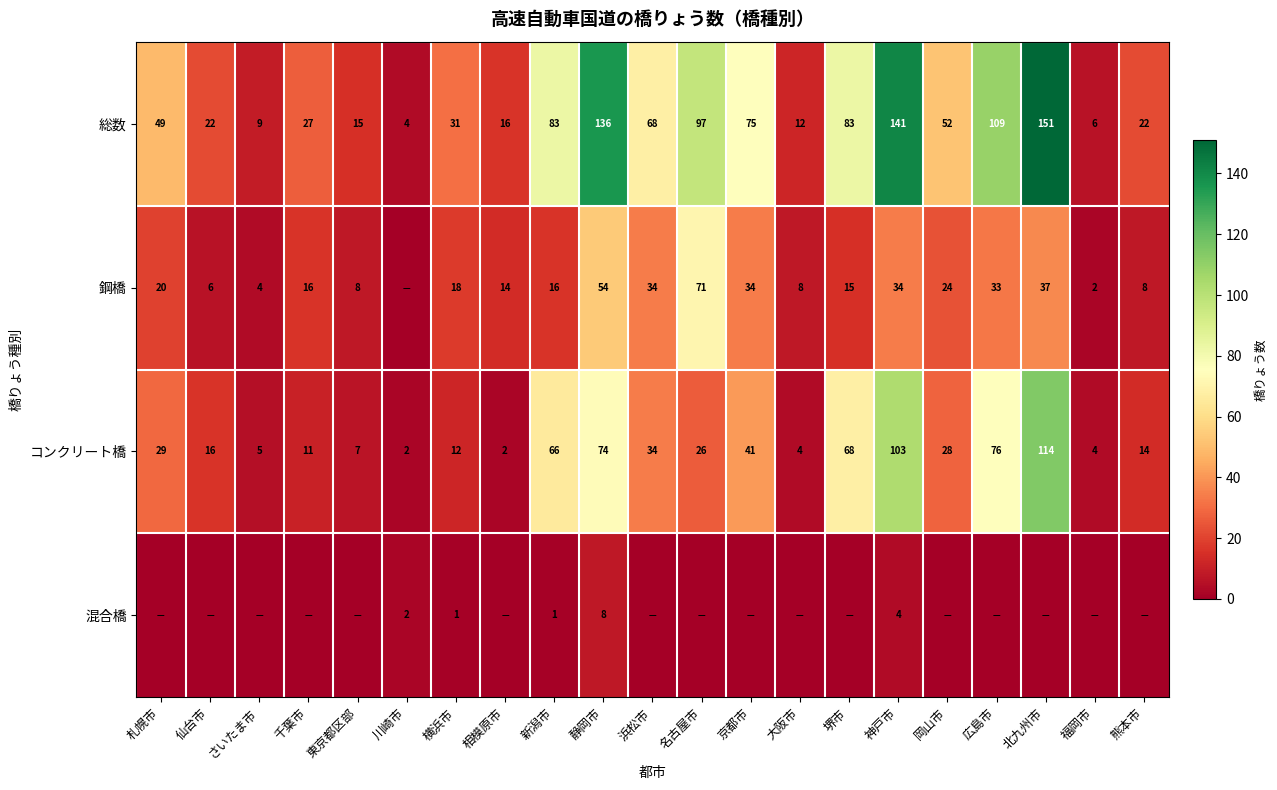

At which category is the sum across all series the highest?

北九州市